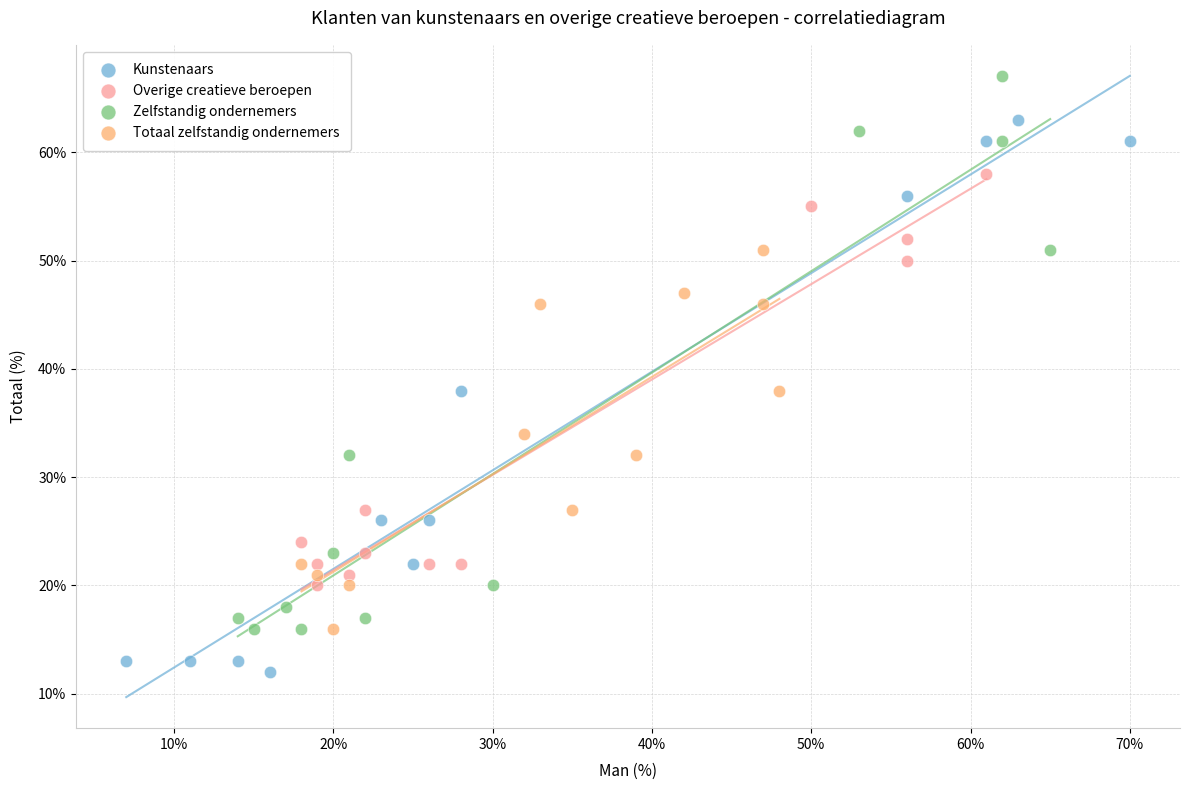

Which series reaches the maximum Y coordinate?

Zelfstandig ondernemers